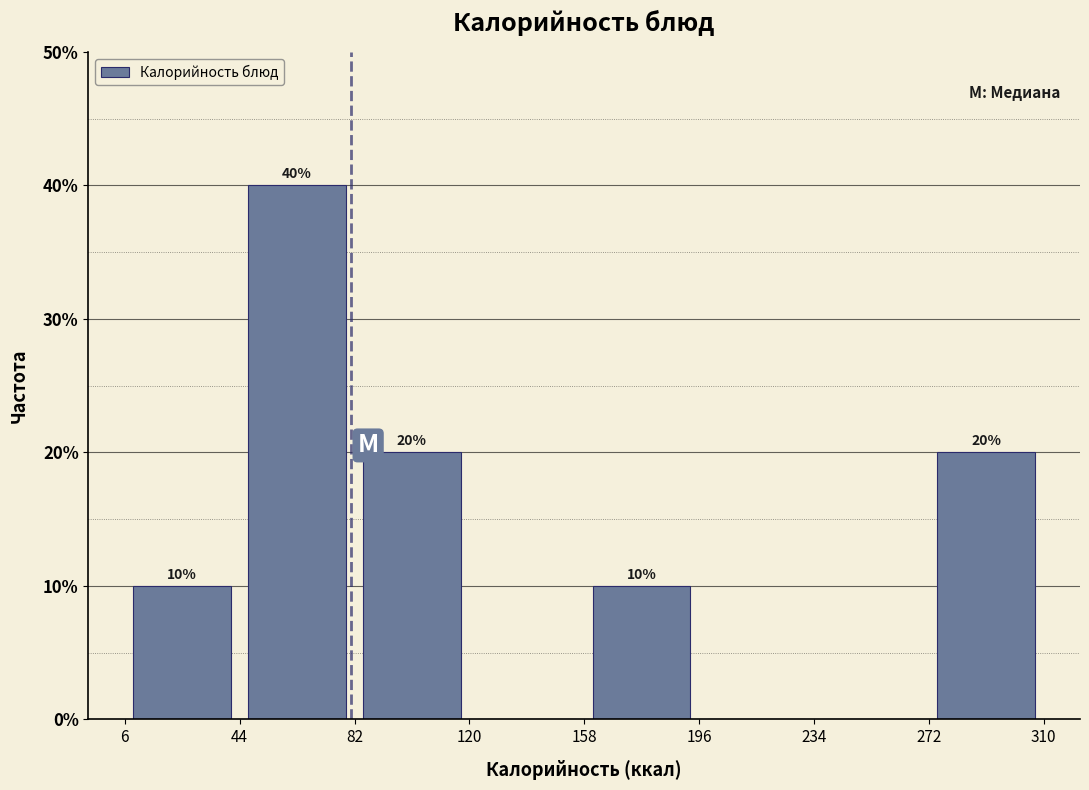

Which range on the x-axis has the tallest bar?

44 to 82